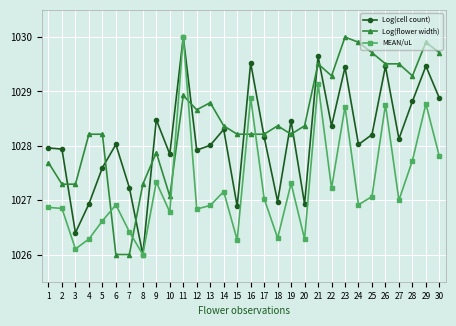

Which series has the largest total across all categories?

Log(flower width)